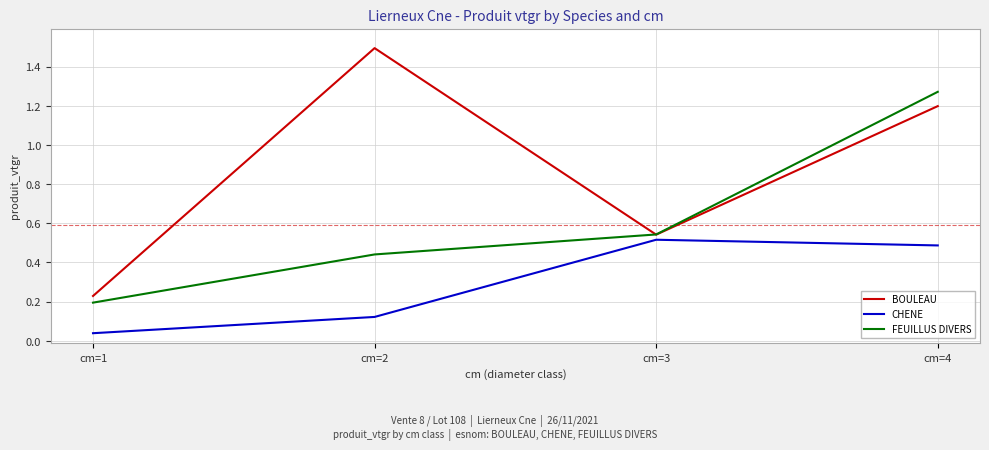

Rank the series at cm=4 from lowest to highest value.

CHENE, BOULEAU, FEUILLUS DIVERS